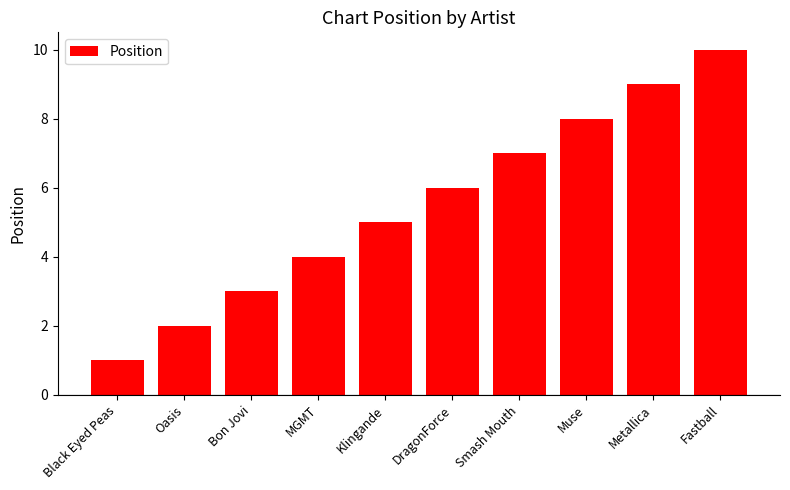

At which label is the value closest to 5?

Klingande